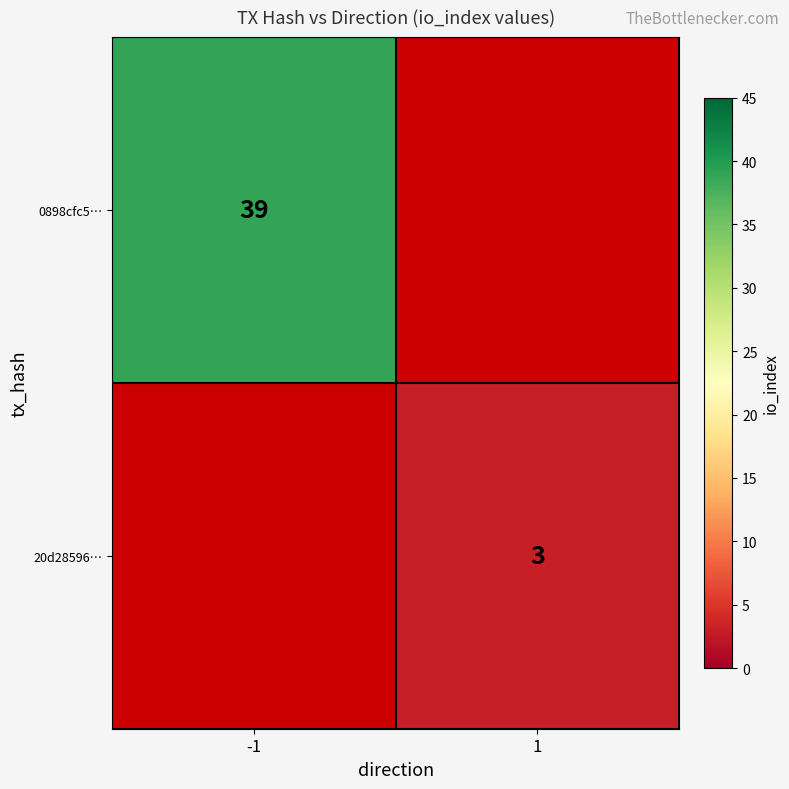

Is it true that 20d28596… equals 5 at 1?

False